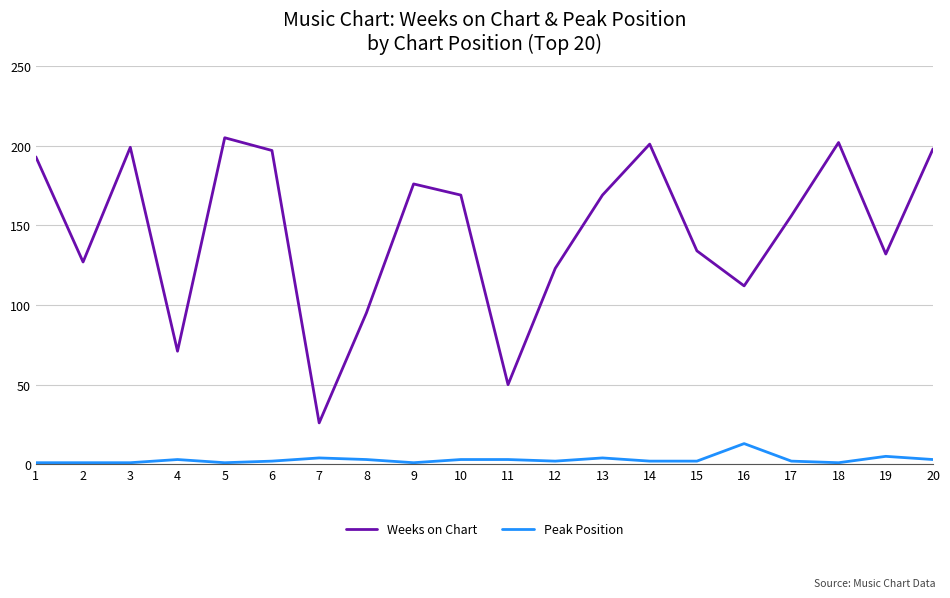

Where does the Weeks on Chart series first go above 169?

1